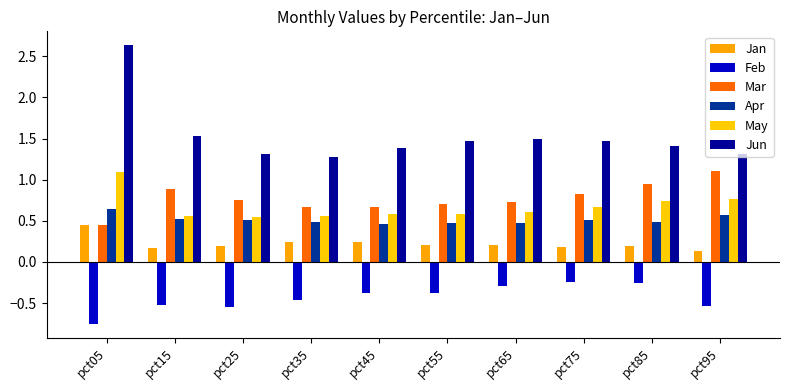

At which label is Apr closest to 0?

pct45